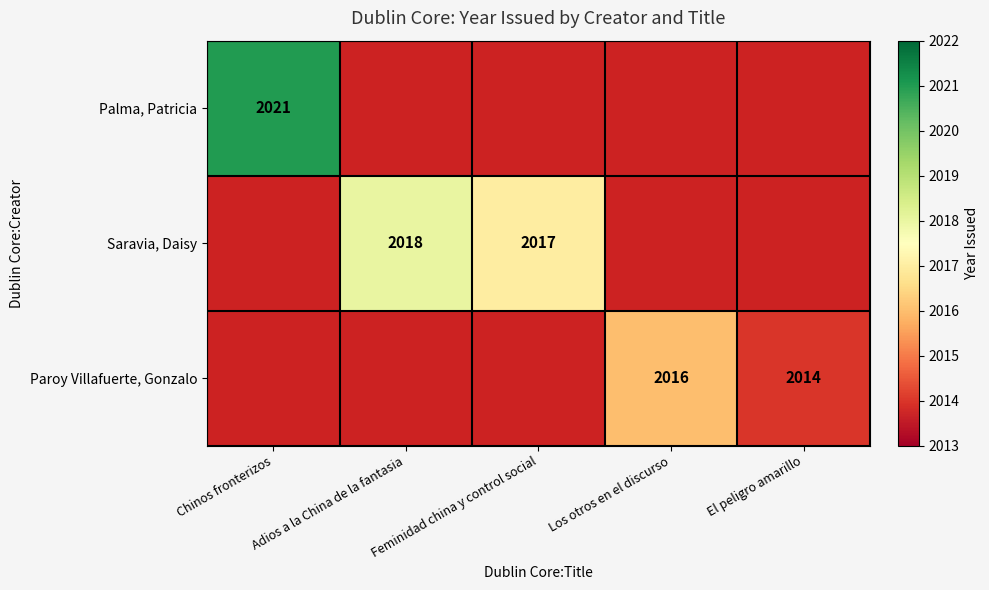

The value of Paroy Villafuerte, Gonzalo at Los otros en el discurso is 2016. True or false?

True